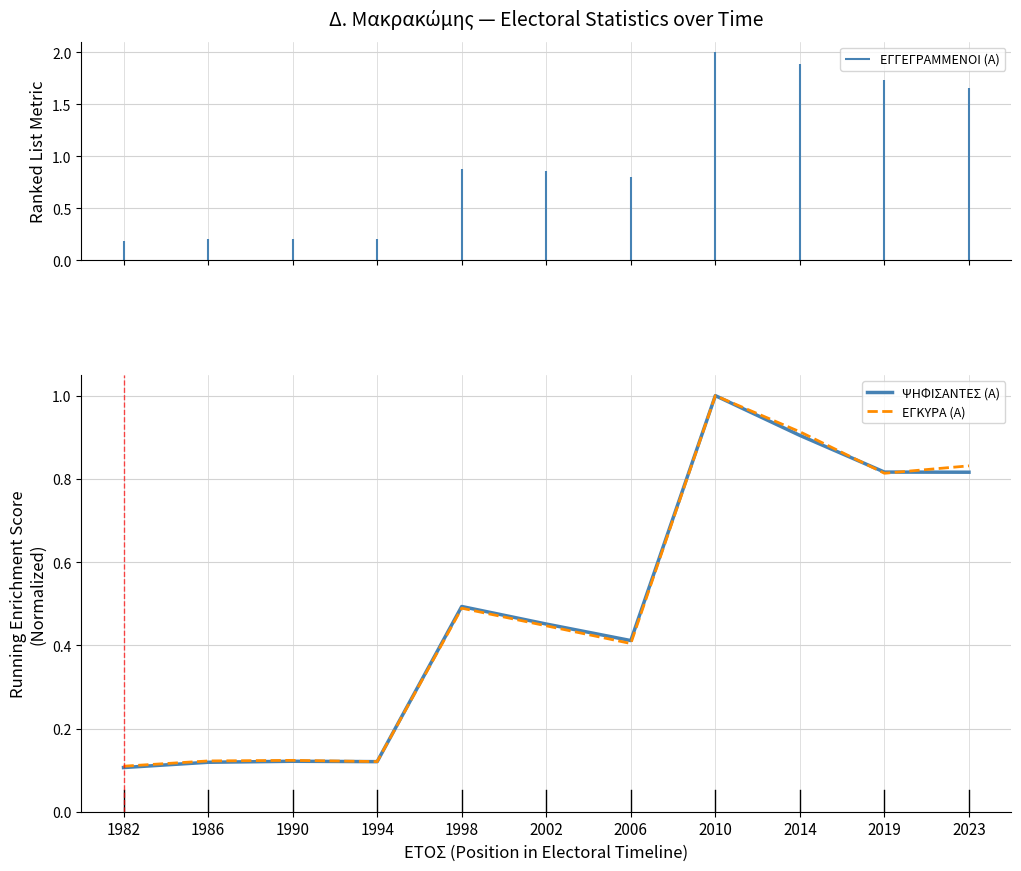

What are all the series names shown in the legend?

ΨΗΦΙΣΑΝΤΕΣ (Α), ΕΓΚΥΡΑ (Α)